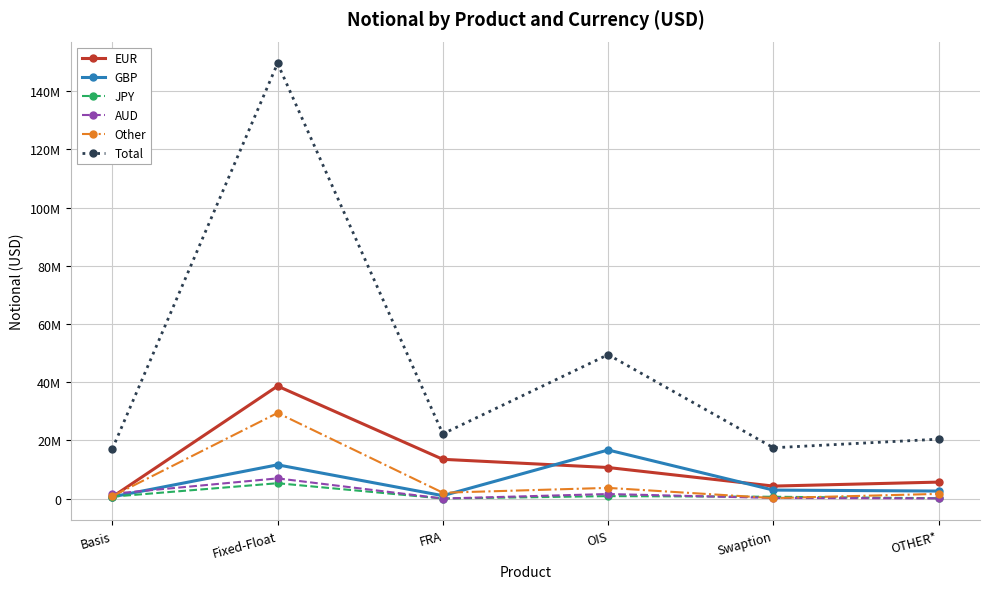

At which label does GBP reach its peak?

OIS